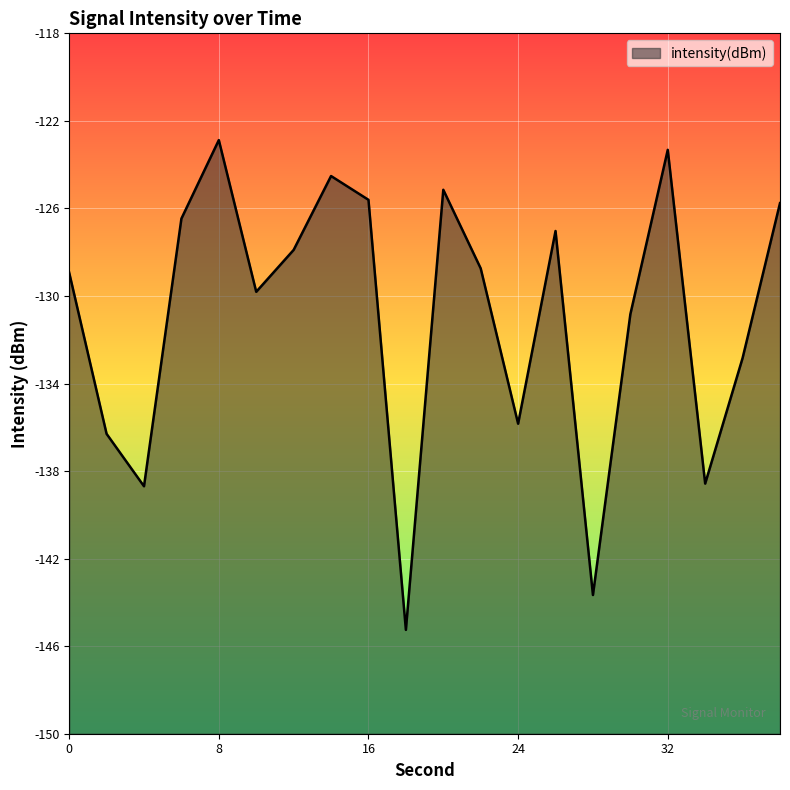

What is the minimum value shown in the chart?

-145.3